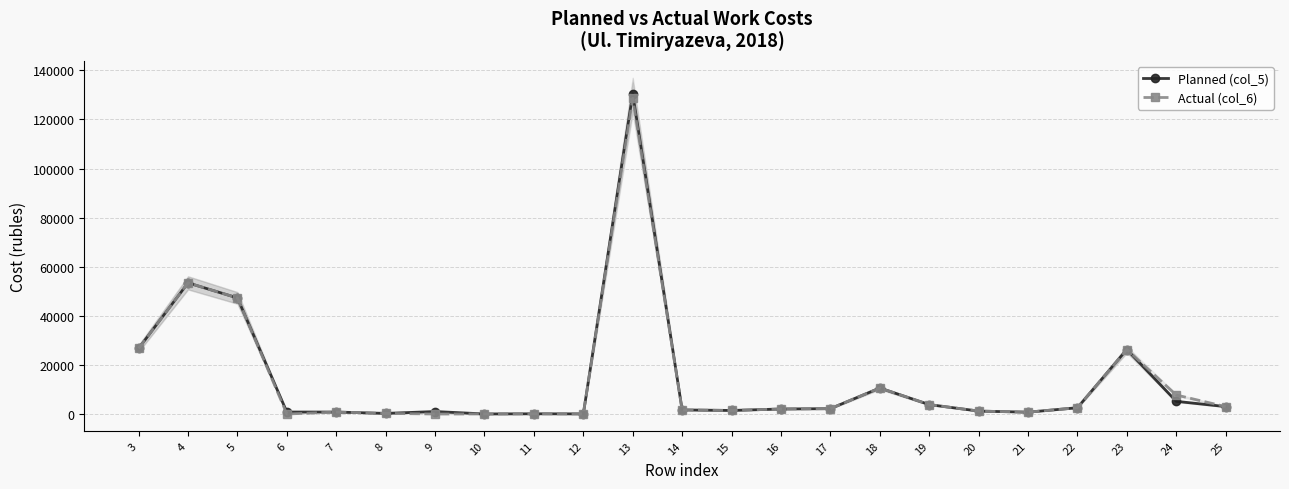

True or false: Planned (col_5) and Actual (col_6) intersect in this chart.

False